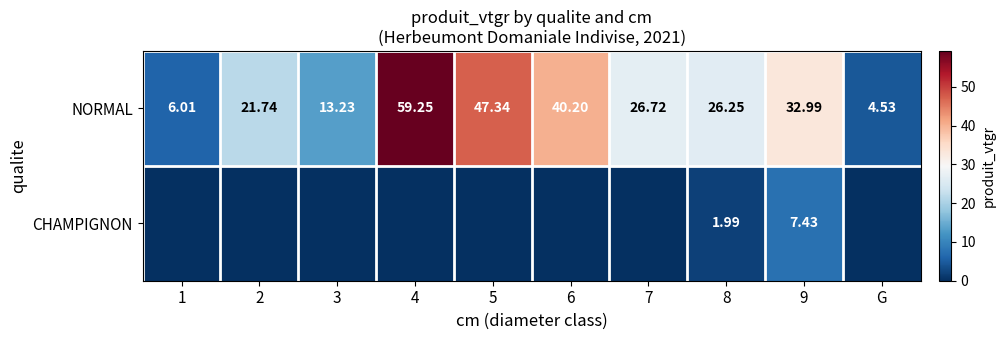

Rank the series at 8 from highest to lowest value.

NORMAL, CHAMPIGNON